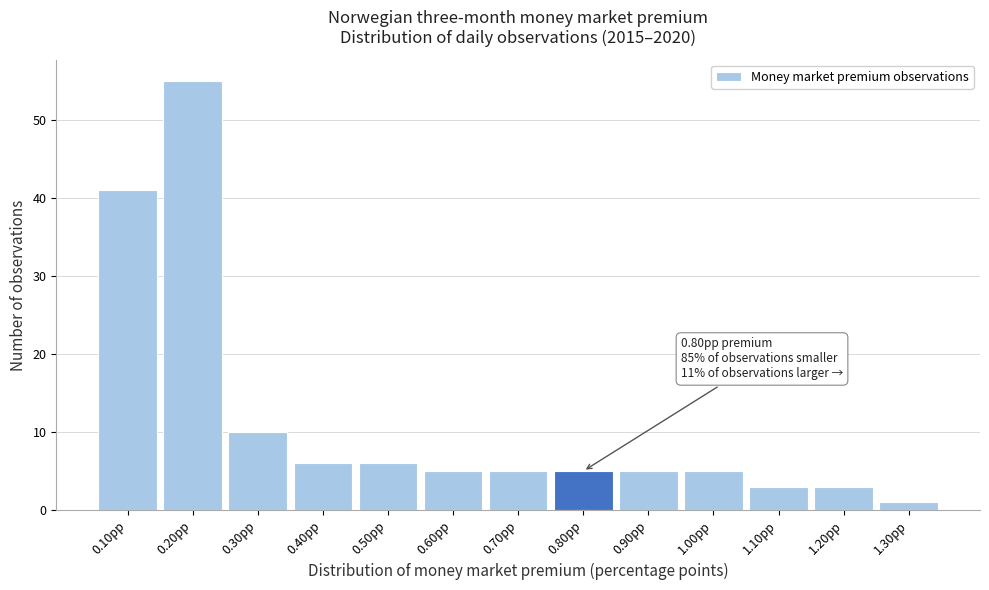

Reading left to right, list all the values displayed in this chart.

41	55	10	6	6	5	5	5	5	5	3	3	1